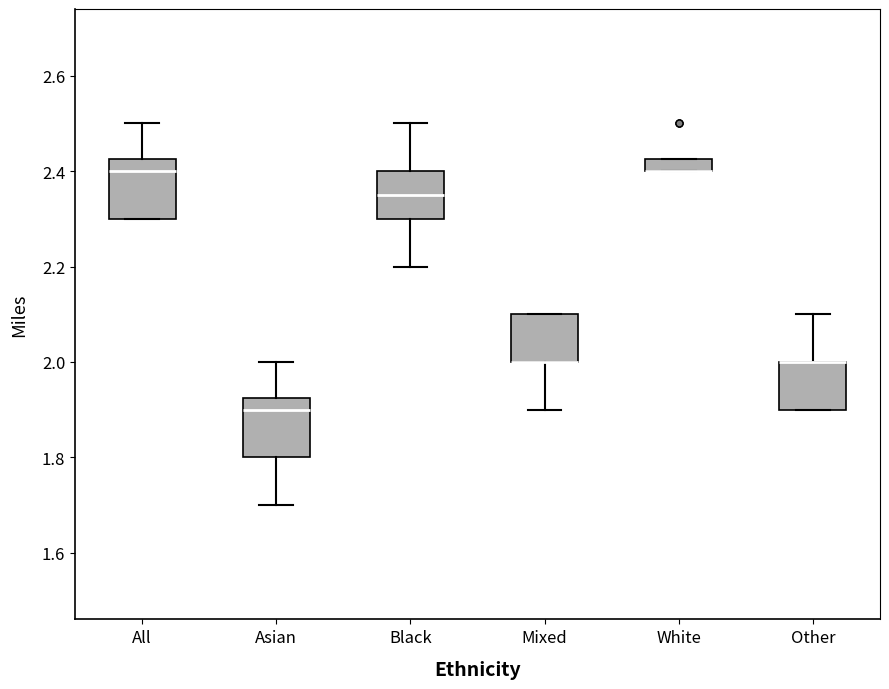

Where does the upper whisker of the box for Other end on the y-axis? The values are not printed on the chart, so give them approximately, as read against the axis.

2.10